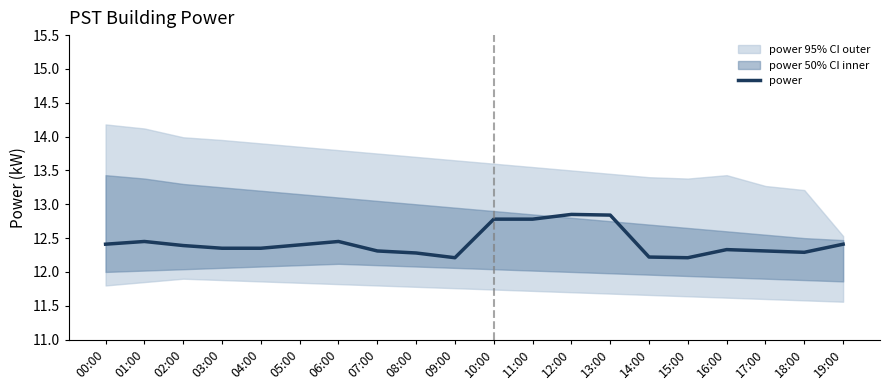

Is this an area chart (filled region under the line)?

No